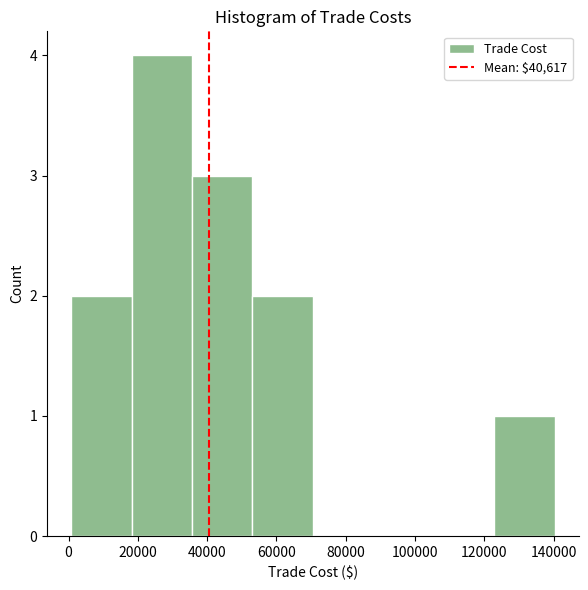

Reading left to right, list every bar in this chart as the range it spans on the x-axis followed by its height. Neither the bar edges nor the heights are printed on the chart, so give them approximately, as read against the axes.

0 to 18000: 2
18000 to 36000: 4
36000 to 54000: 3
54000 to 70000: 2
70000 to 88000: 0
88000 to 106000: 0
106000 to 122000: 0
122000 to 140000: 1